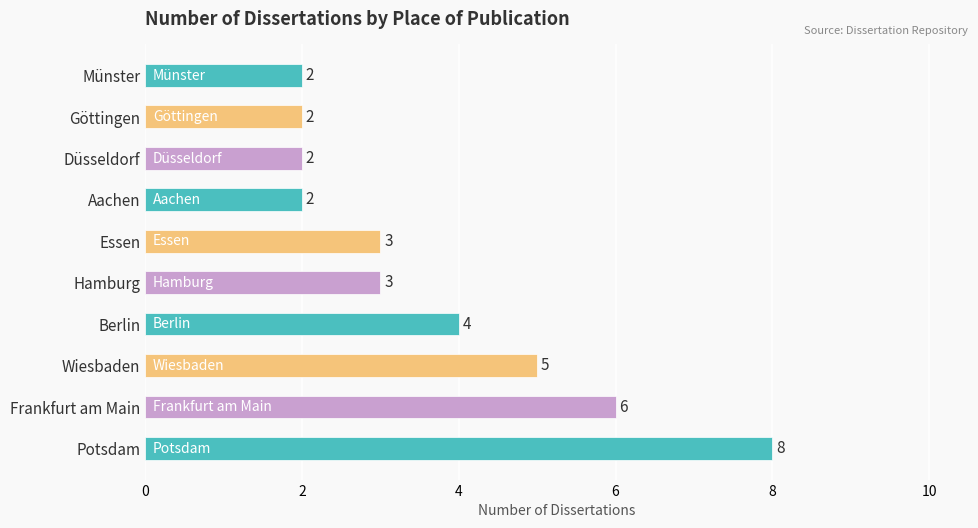

Between Essen and Münster, which is larger?

Essen